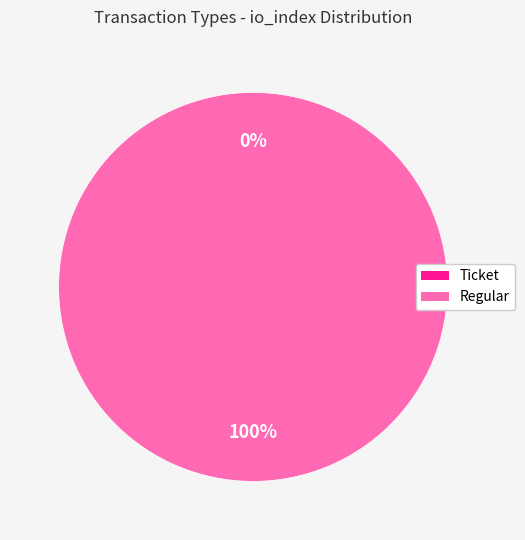

The Regular slice represents 100% of the pie. True or false?

True